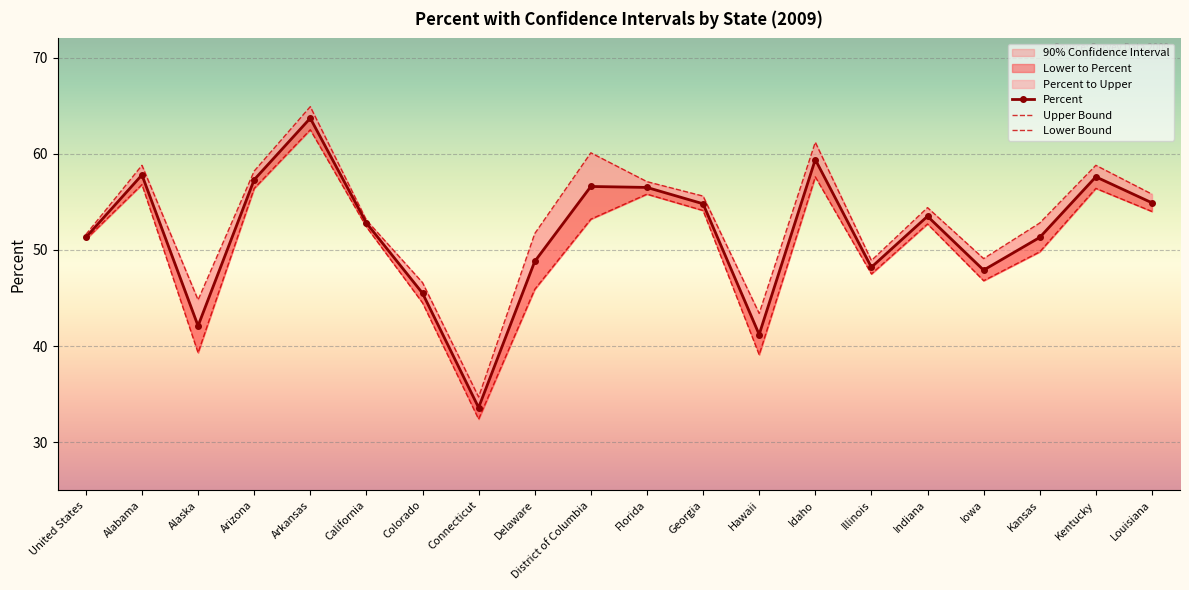

What is the difference between the highest and lowest values at Indiana?

1.7